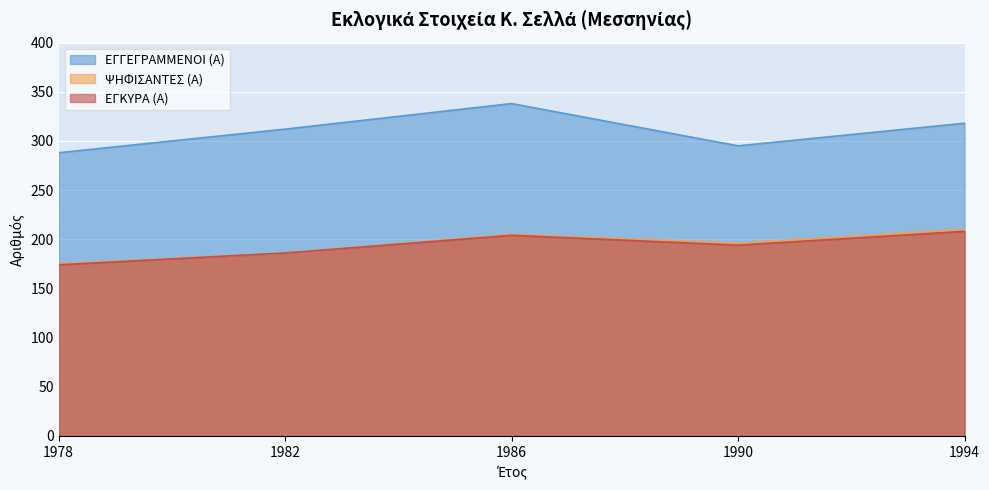

Reading left to right, what are all the values shown in this chart?

ΕΓΓΕΓΡΑΜΜΕΝΟΙ (Α): 1978=288	1982=312	1986=338	1990=295	1994=318
ΨΗΦΙΣΑΝΤΕΣ (Α): 1978=175	1982=186	1986=205	1990=196	1994=210
ΕΓΚΥΡΑ (Α): 1978=174	1982=186	1986=204	1990=194	1994=208